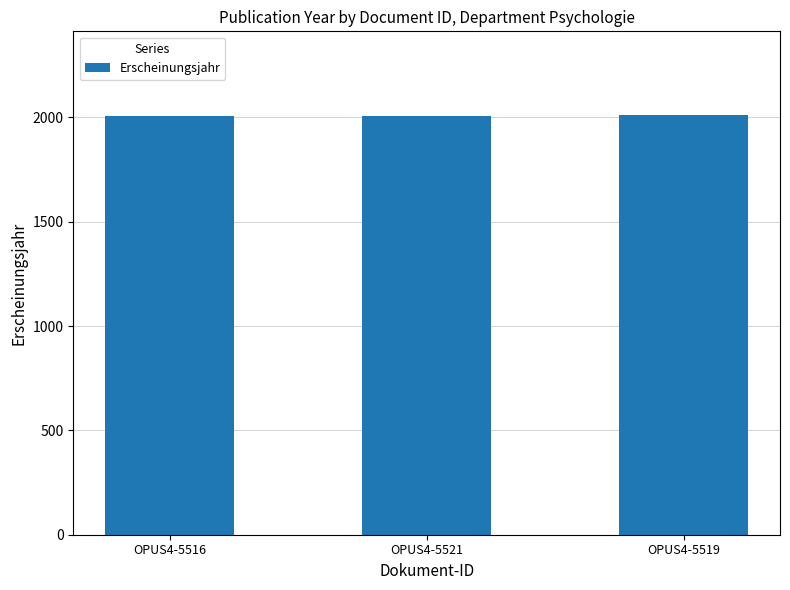

What position from the right is OPUS4-5516?

3